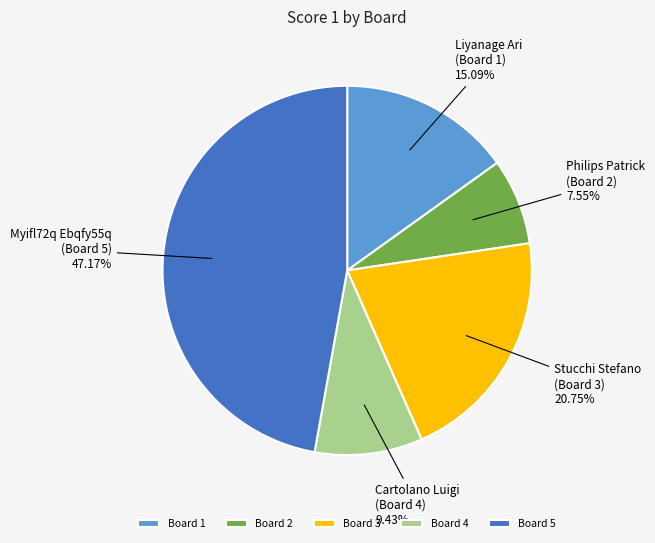

Between Cartolano Luigi (Board 4) and Stucchi Stefano (Board 3), which is larger?

Stucchi Stefano (Board 3)